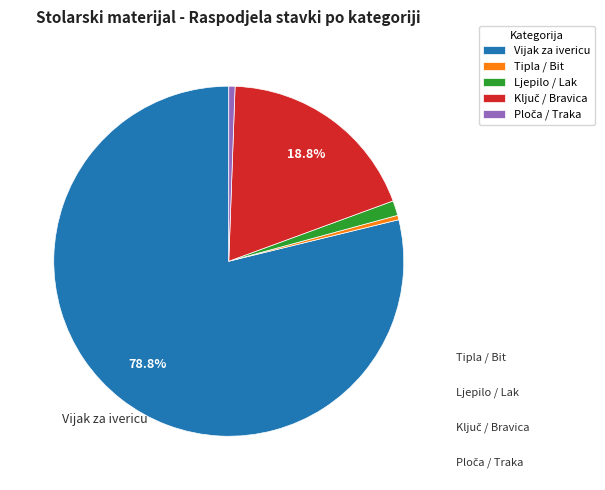

Between Ljepilo / Lak and Tipla / Bit, which is larger?

Ljepilo / Lak